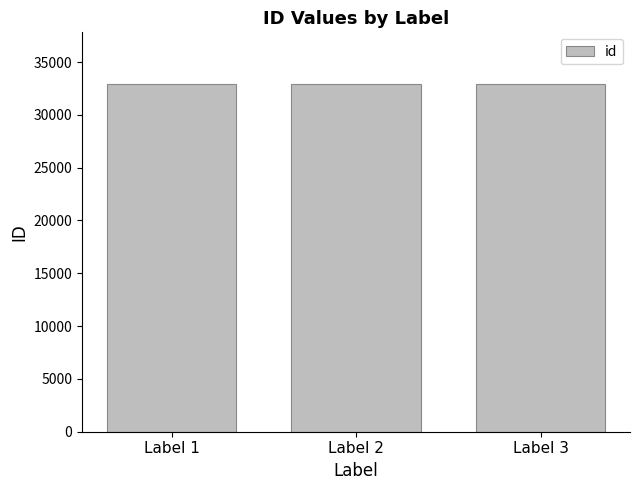

How many data points are less than 32876?

1